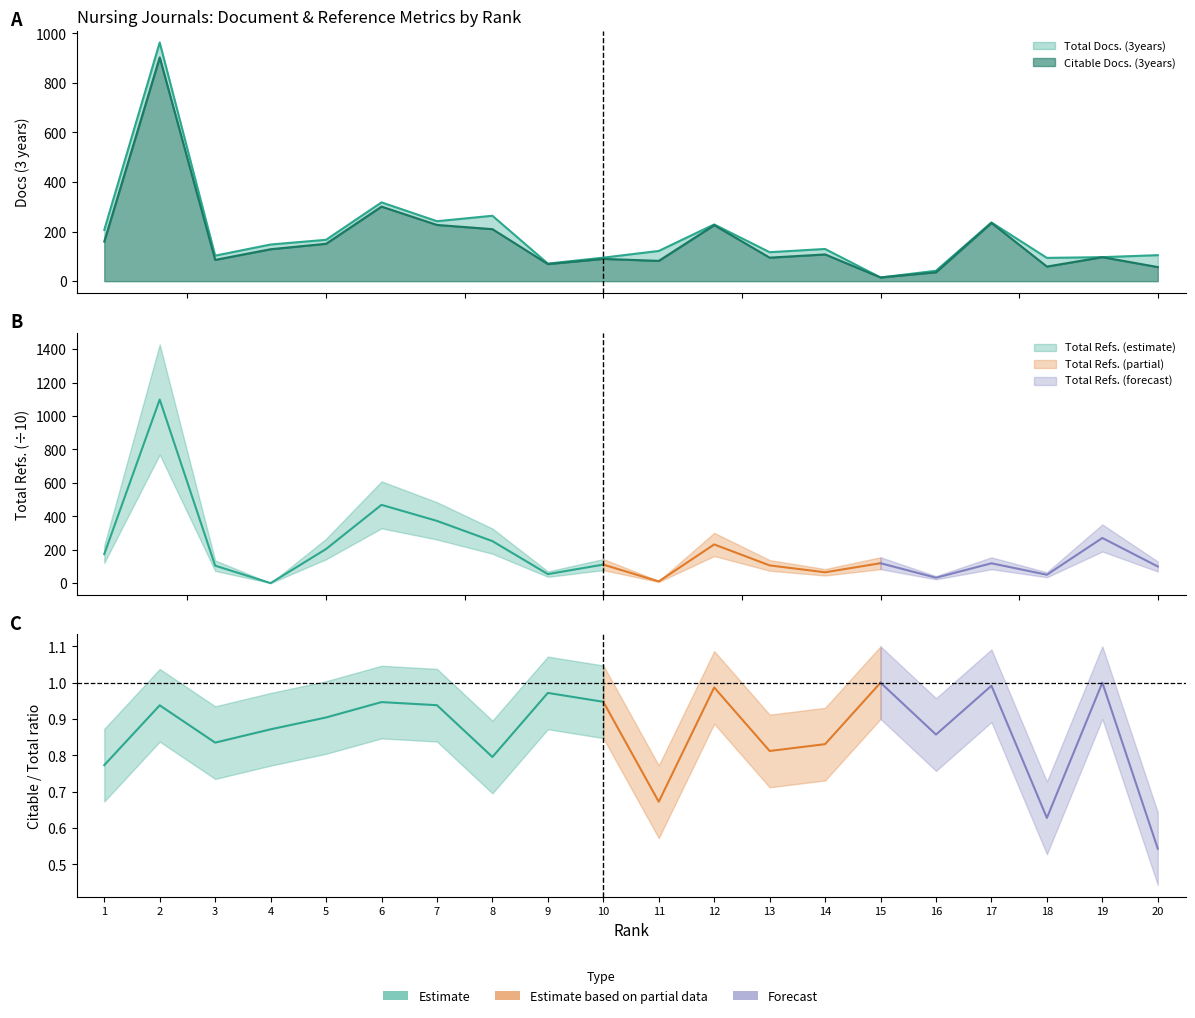

Reading left to right, what are all the values shown in this chart?

Total Docs. (3years): 207	963	103	148	167	318	242	264	71	95	122	229	117	130	15	42	237	94	97	105
Citable Docs. (3years): 160	903	86	129	151	301	227	210	69	90	82	226	95	108	15	36	235	59	97	57